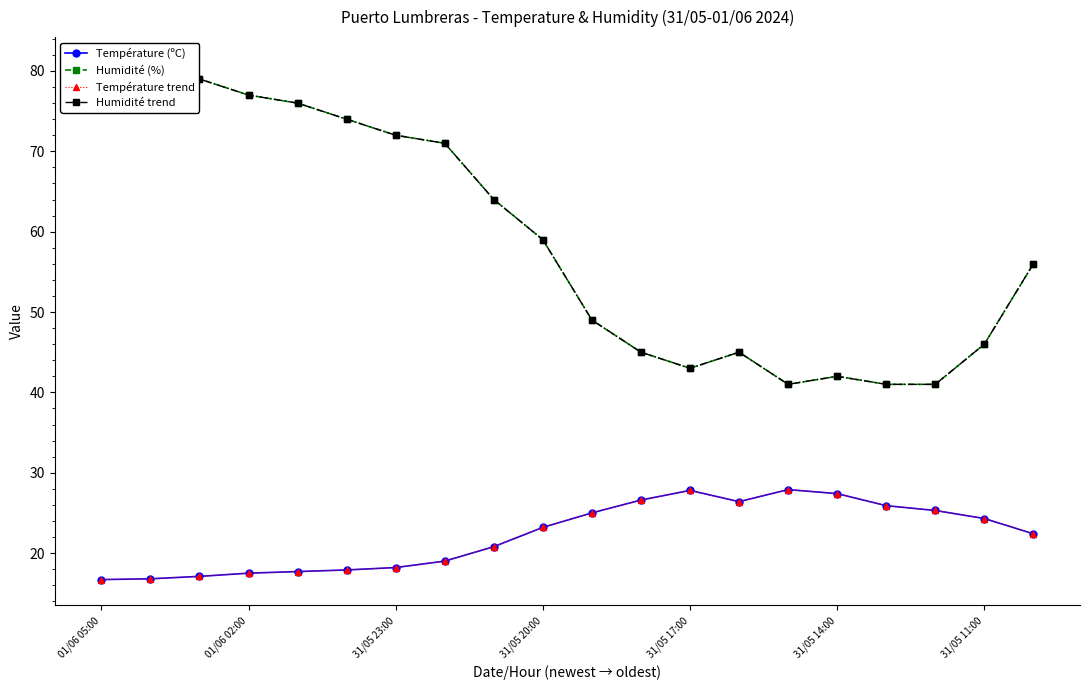

Between 8 and 11, which is larger?

11